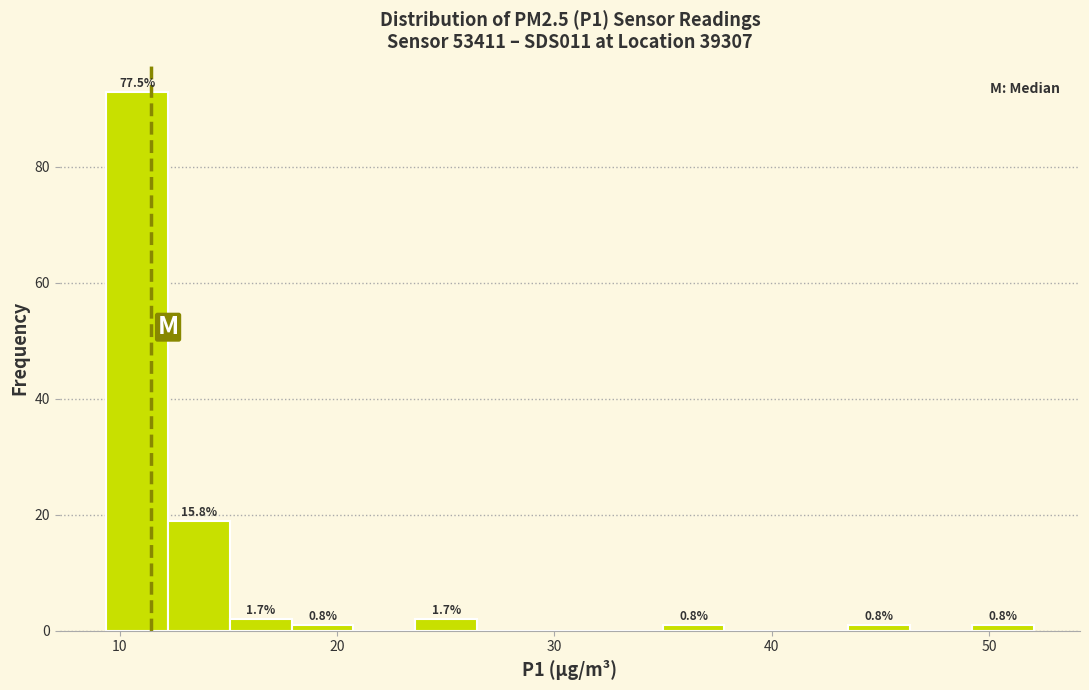

Read against the x-axis, roughly where is the centre of the tallest bar?

11